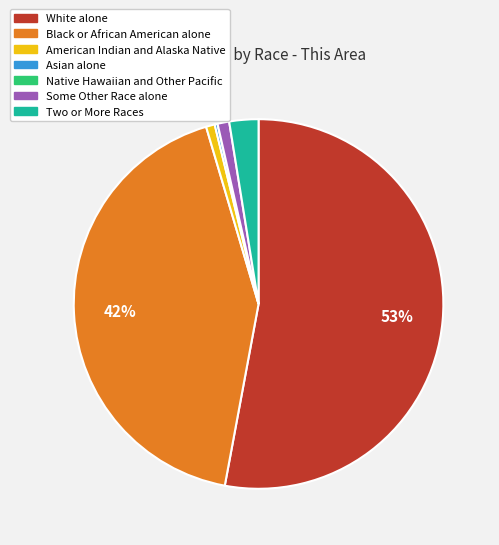

Which category has the biggest portion of the pie?

White alone